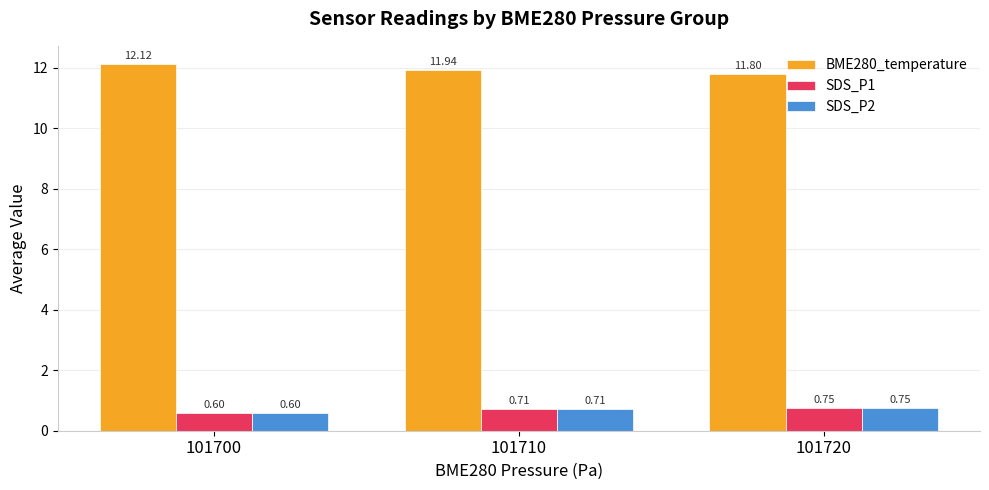

The value of BME280_temperature at 101720 is 18.6. True or false?

False